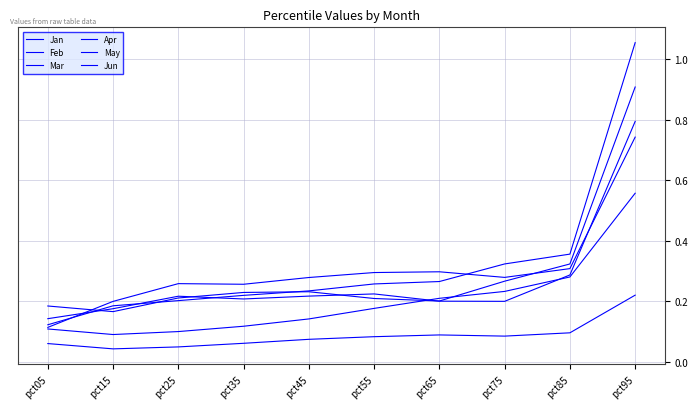

How many lines are shown in the chart?

6